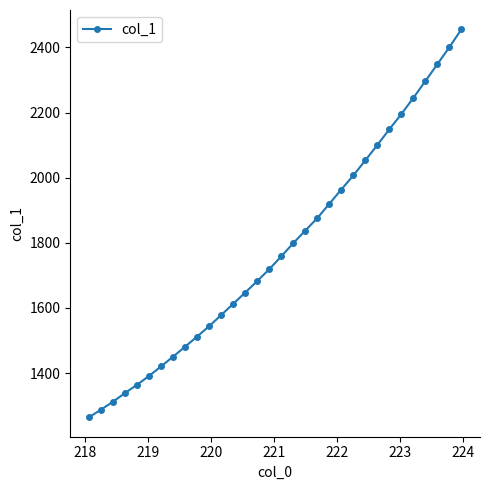

What is the maximum value shown in the chart?

2455.4